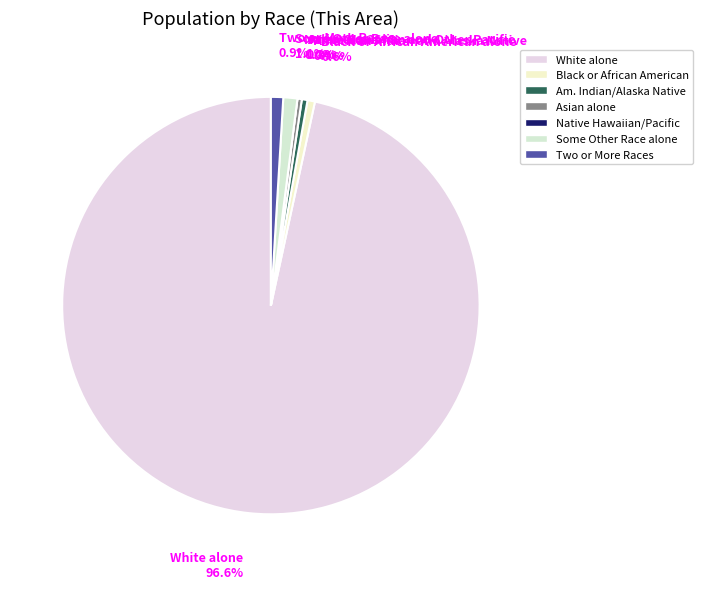

Which has a higher value, American Indian and Alaska Native or Native Hawaiian and Other Pacific?

American Indian and Alaska Native